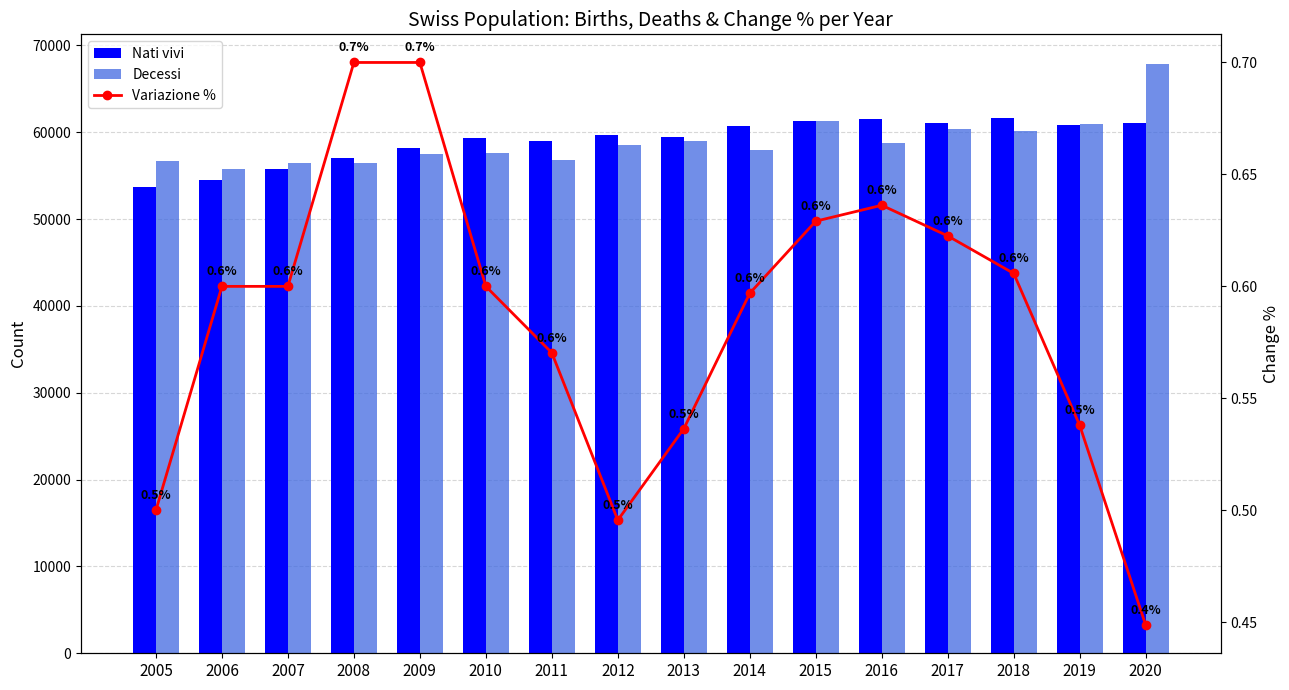

Between 2007 and 2017, which series saw the biggest shift?

Nati vivi